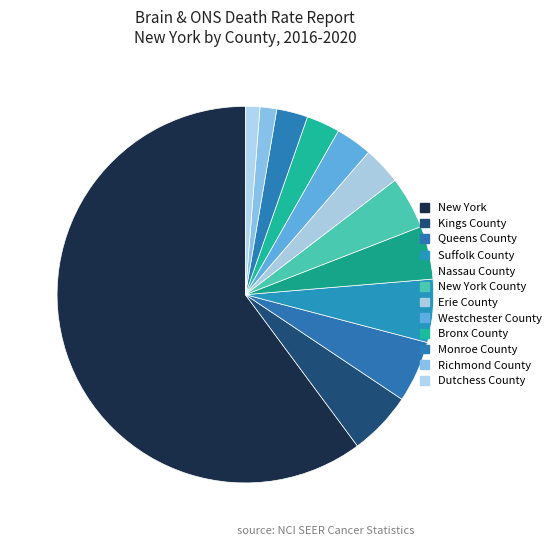

Is it true that Erie County is 3% of the pie?

True